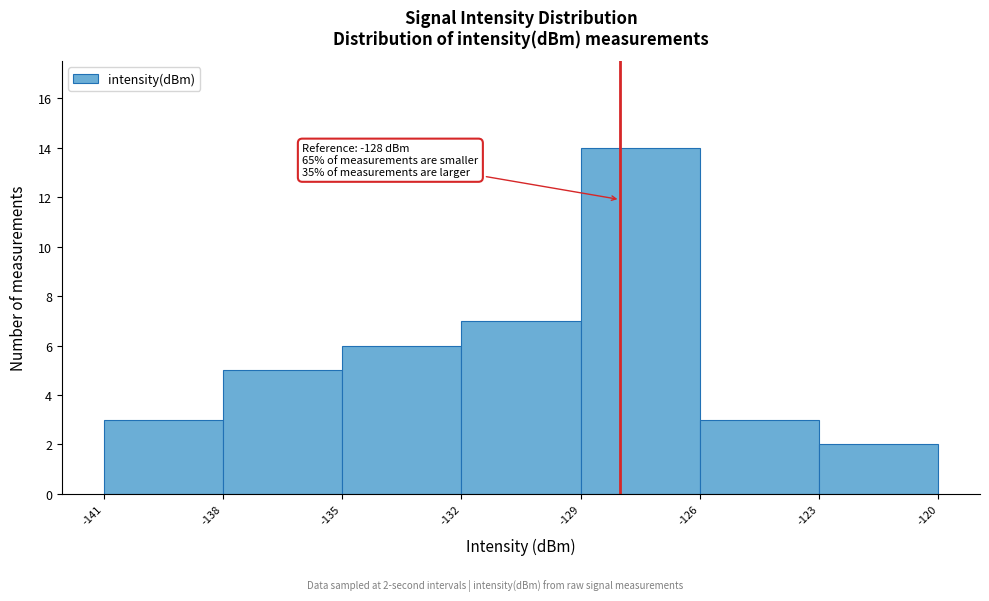

Which range on the x-axis has the tallest bar?

-129 to -126